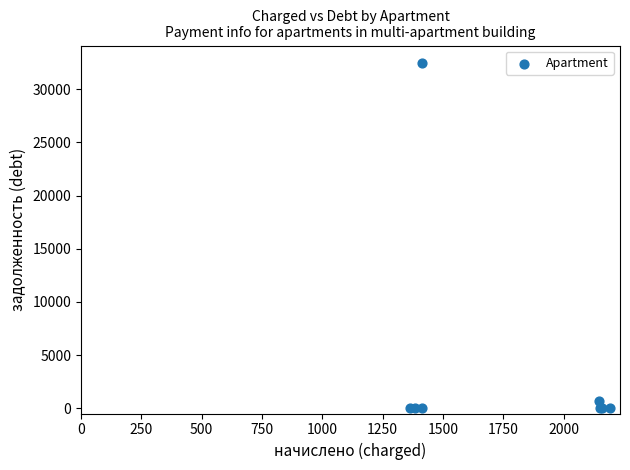

What Y value in the scatter plot is closest to 16242?

714.9